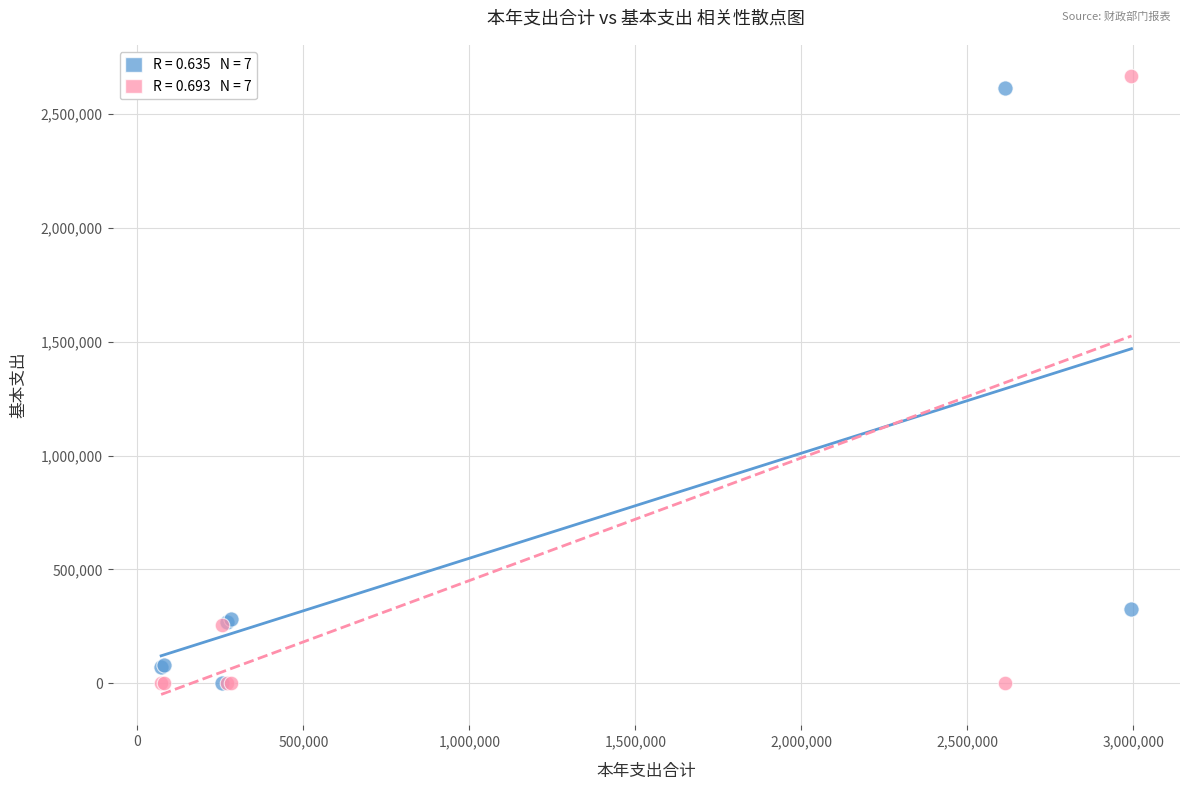

Across all series, what Y value is closest to 1333876?

326623.0